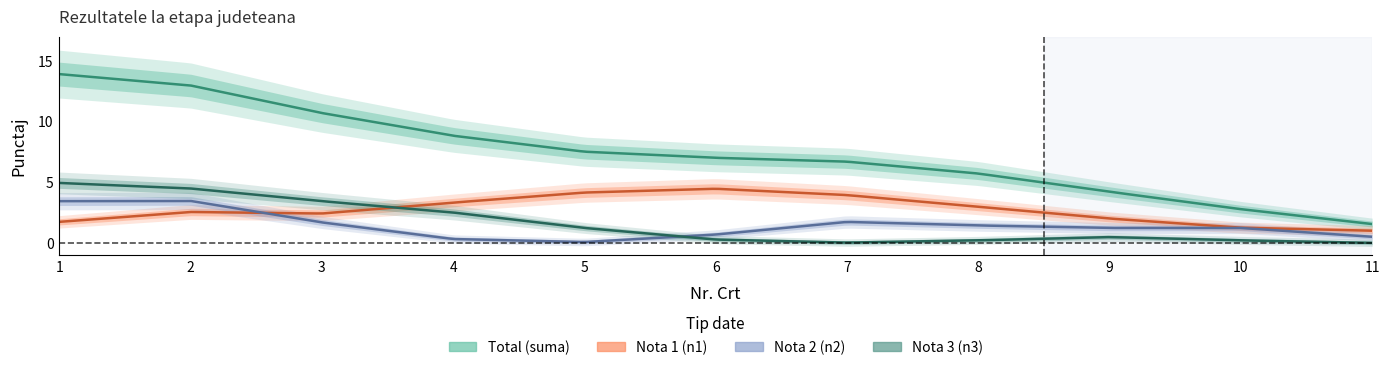

What is the maximum value shown in the chart?

14